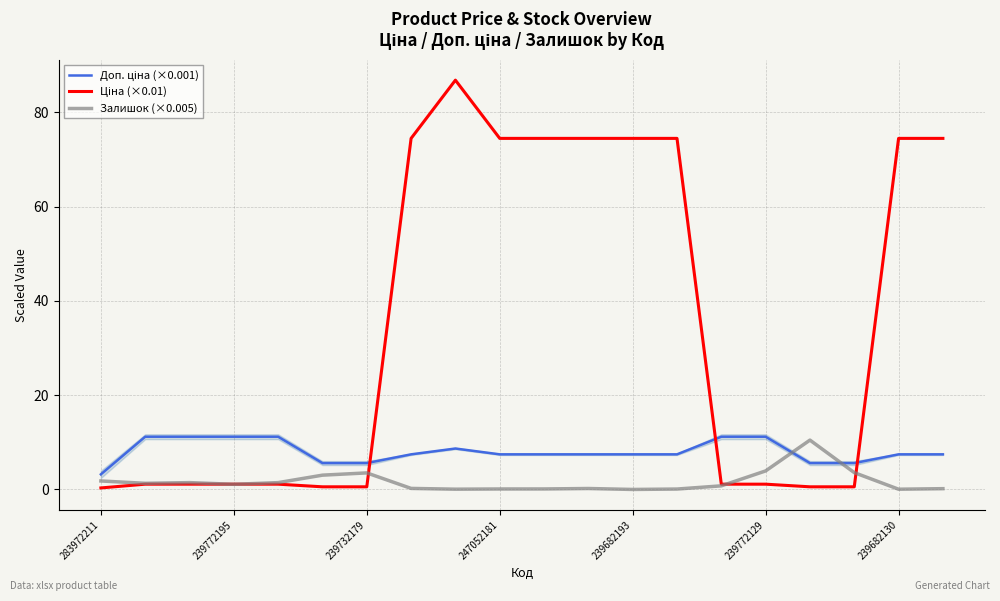

What is the total value across all series at 283972211?

5.3